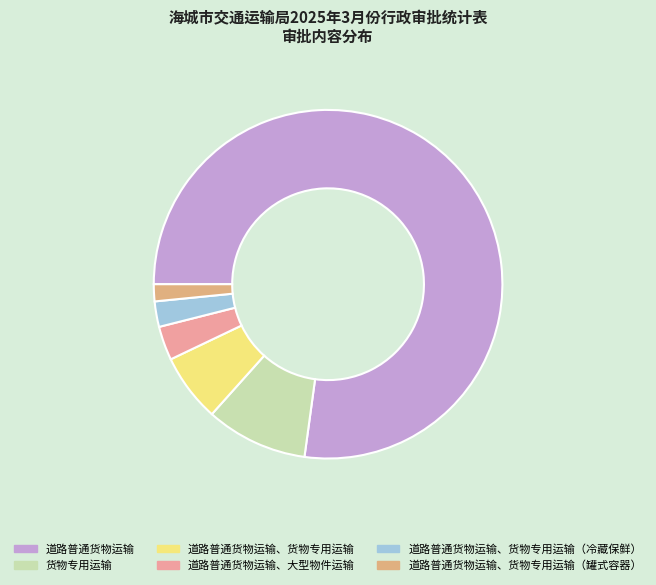

Between 道路普通货物运输 and 道路普通货物运输、大型物件运输, which is larger?

道路普通货物运输